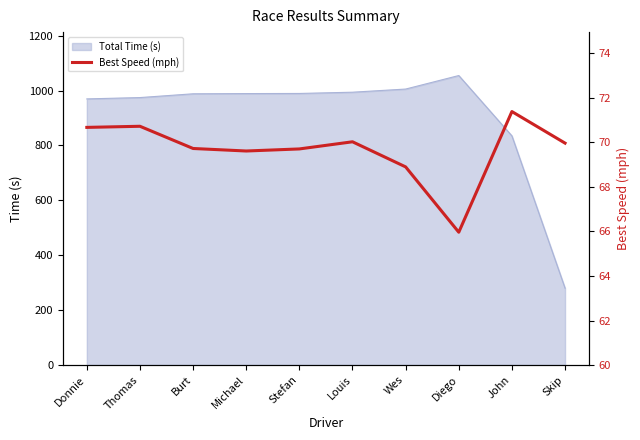

Where is Total Time (s) nearest to the value 667?

John